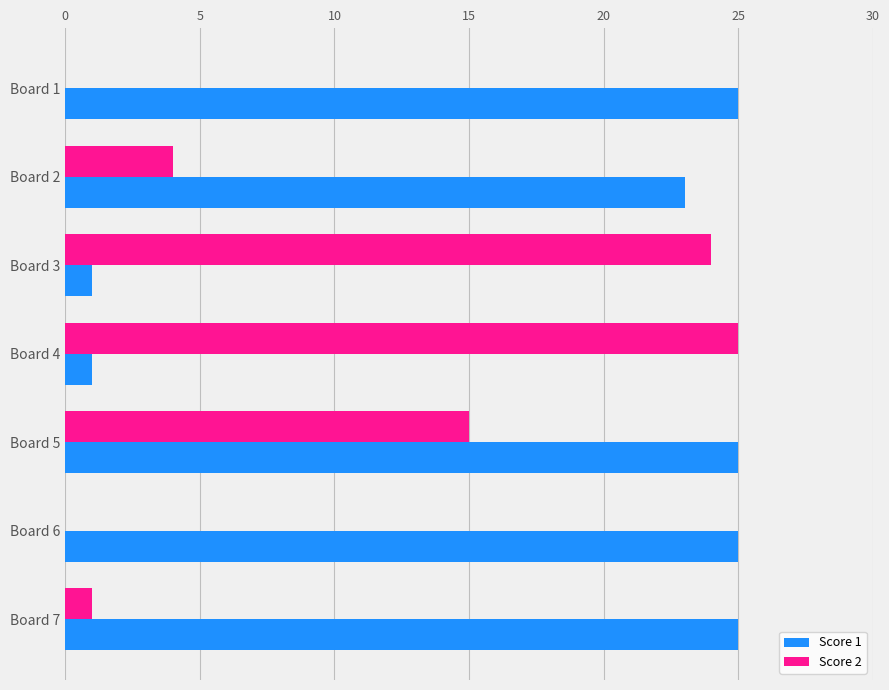

Which category has the highest value in the Score 2 series?

Board 4